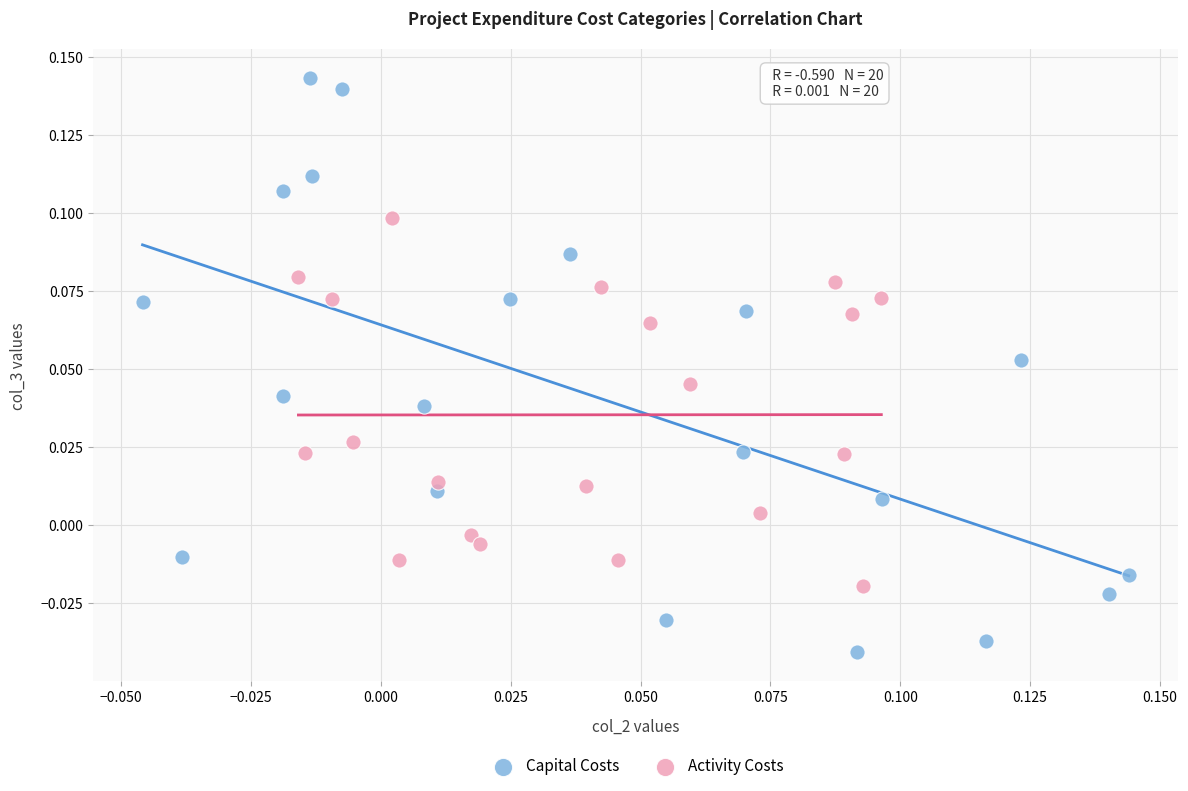

Which series has the widest spread of Y values?

Capital Costs